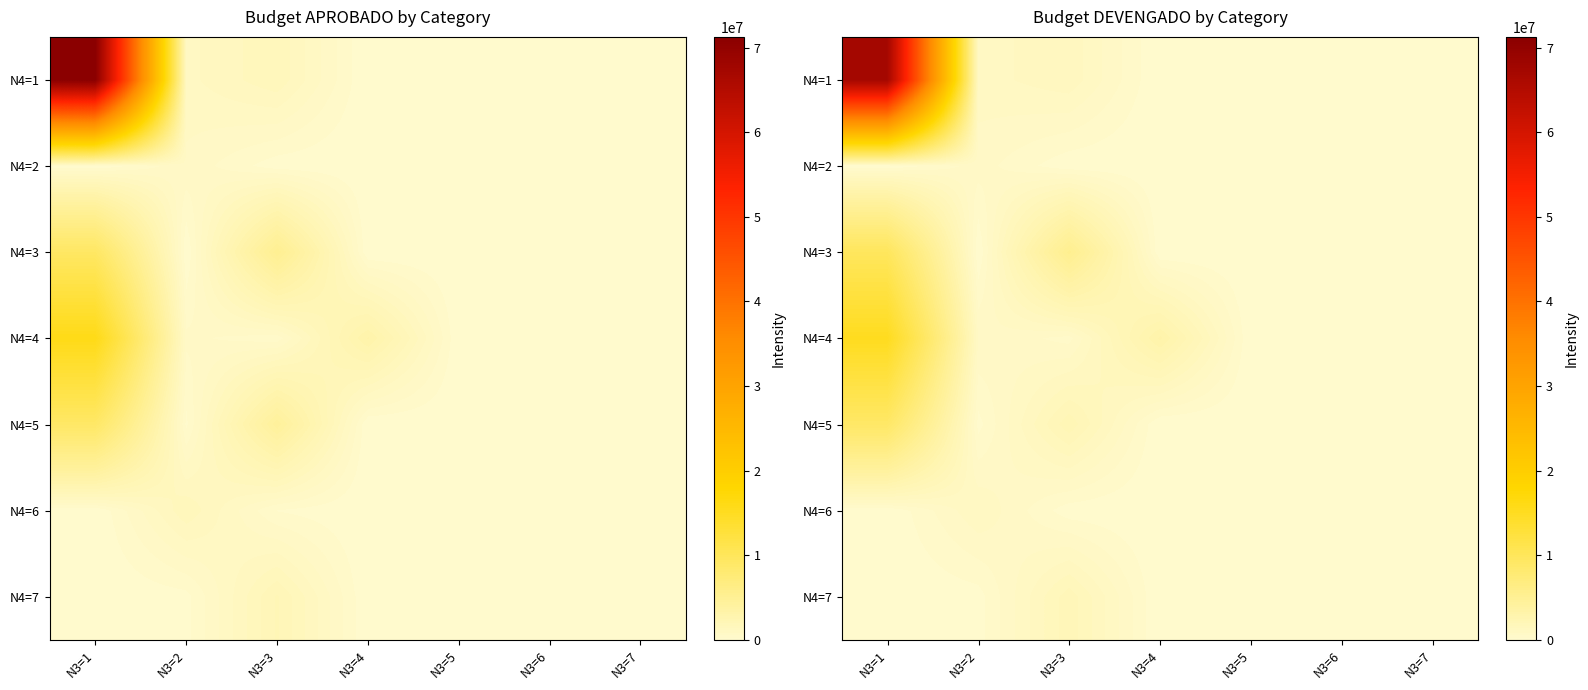

What is the difference between the second highest and minimum values in the N4=4 series?

3136439.0